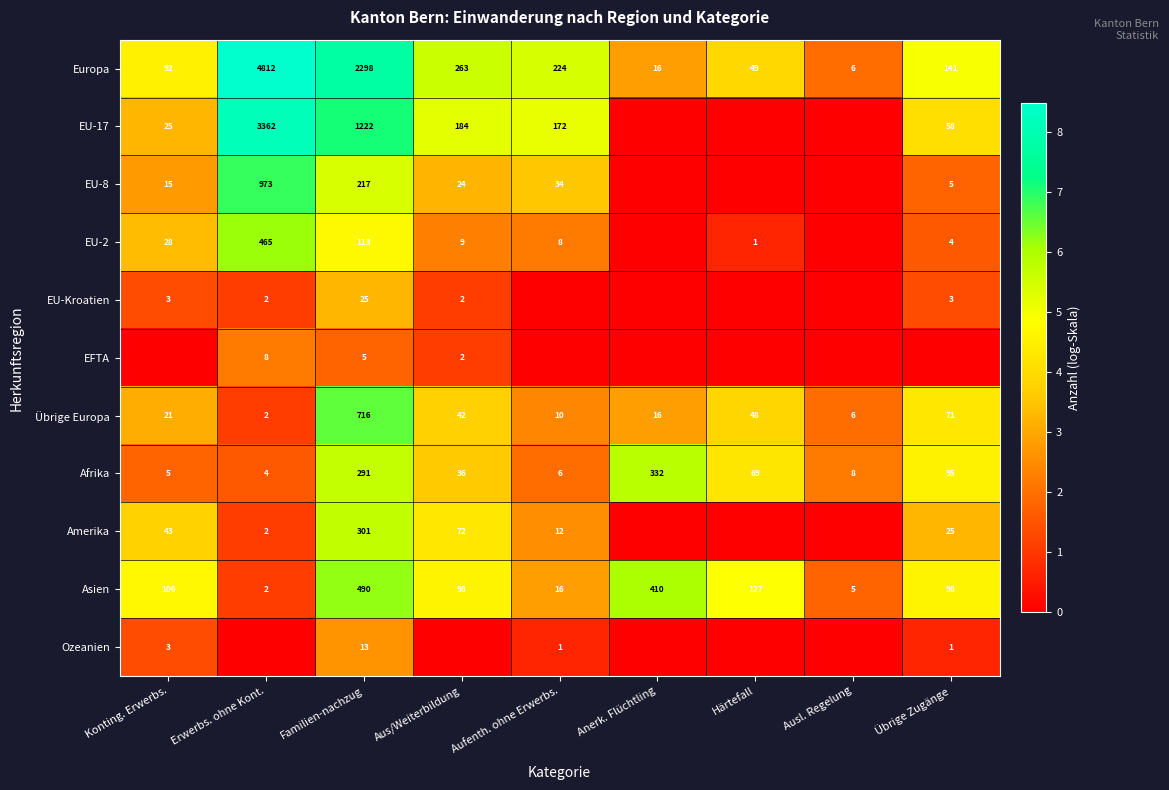

Where does the Europa series first go above 141?

Erwerbs. ohne Kont.